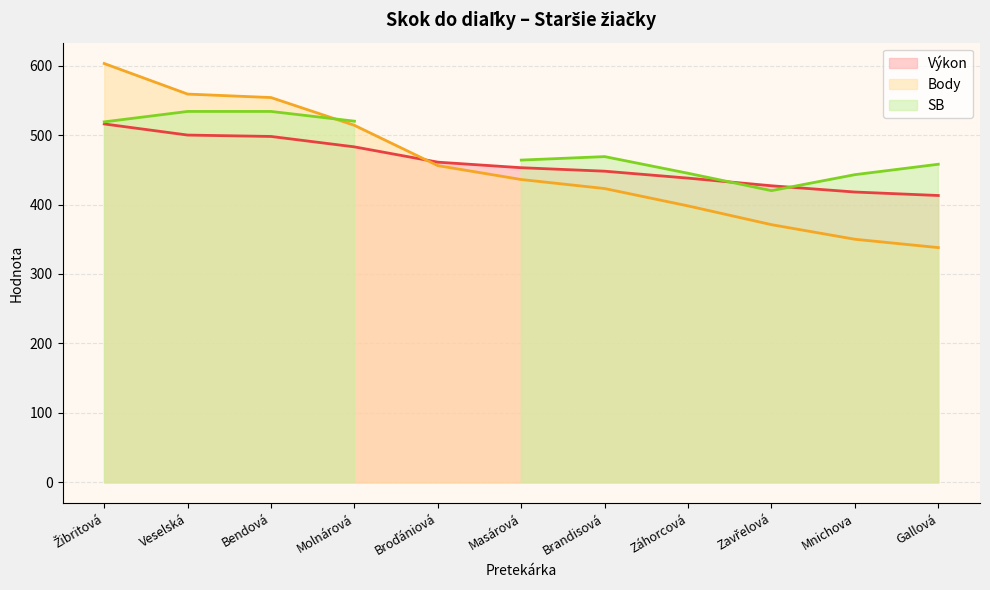

What is the minimum value for Body?

338